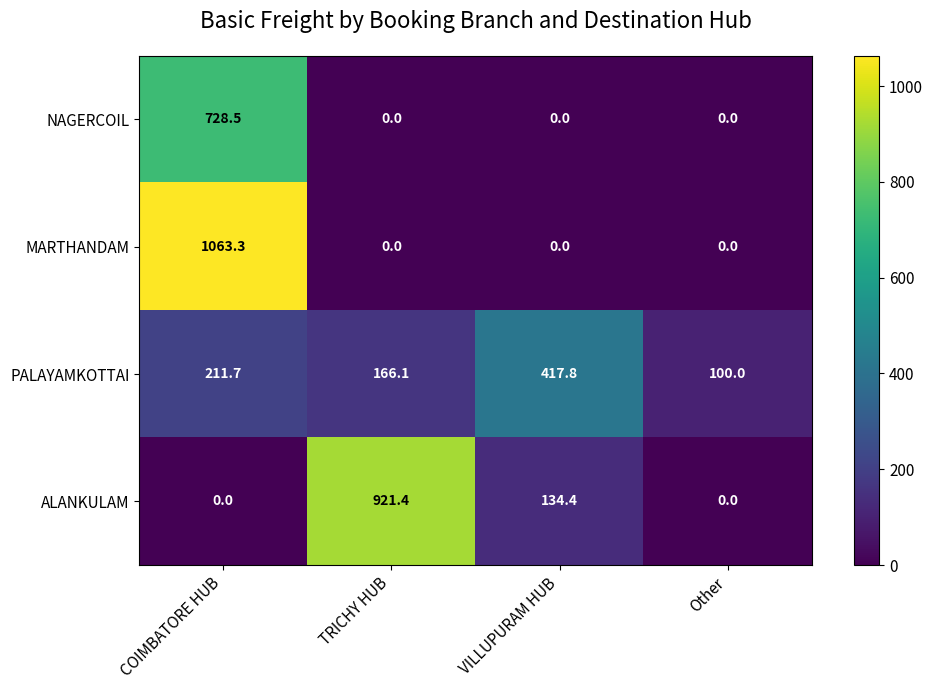

What is the minimum value for PALAYAMKOTTAI?

100.0